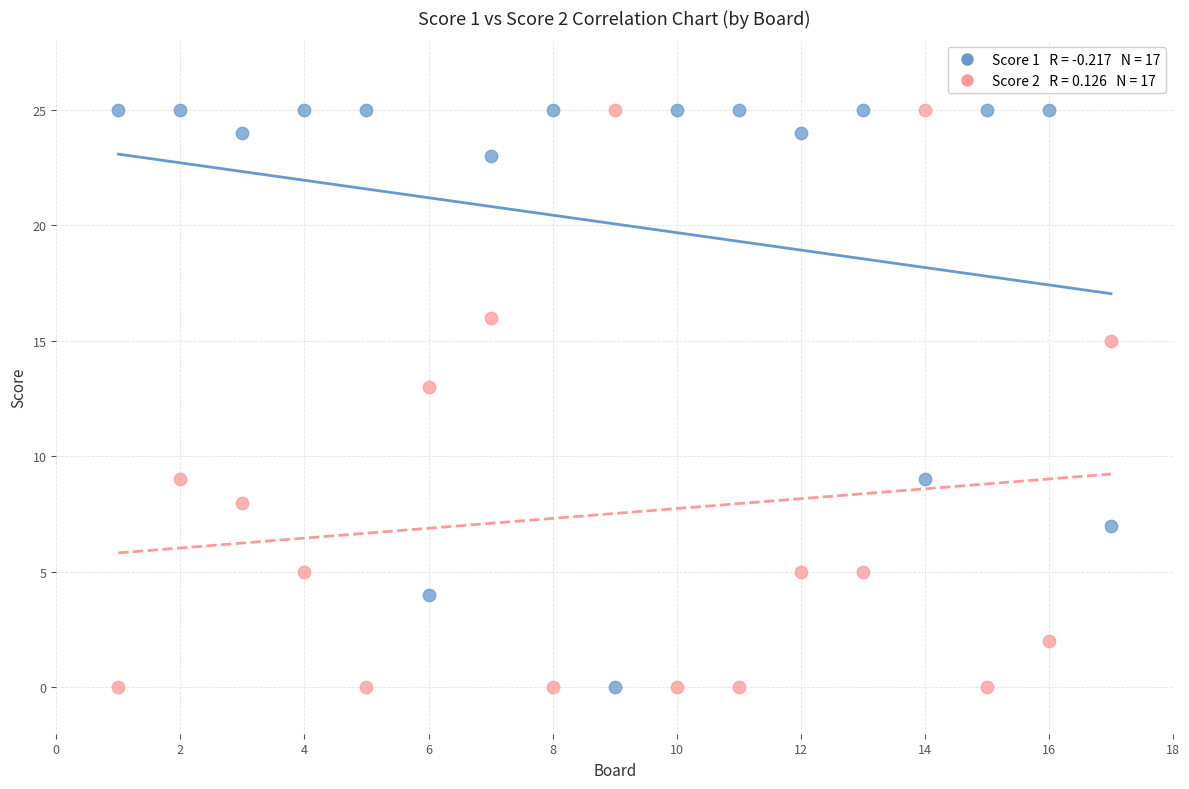

Across all series, what Y value is closest to 12?

13